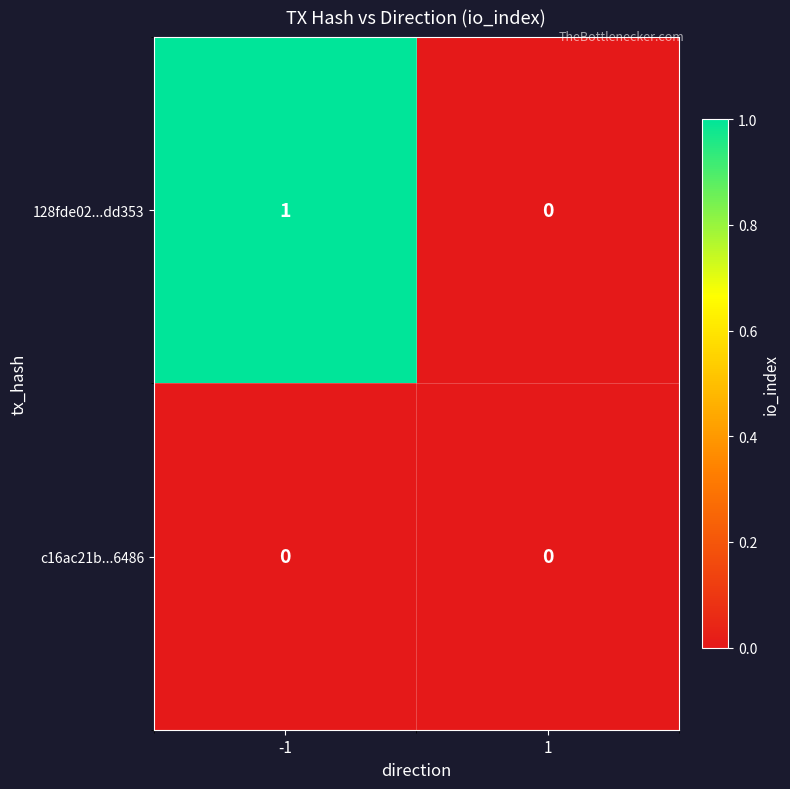

At which category is the sum across all series the highest?

-1